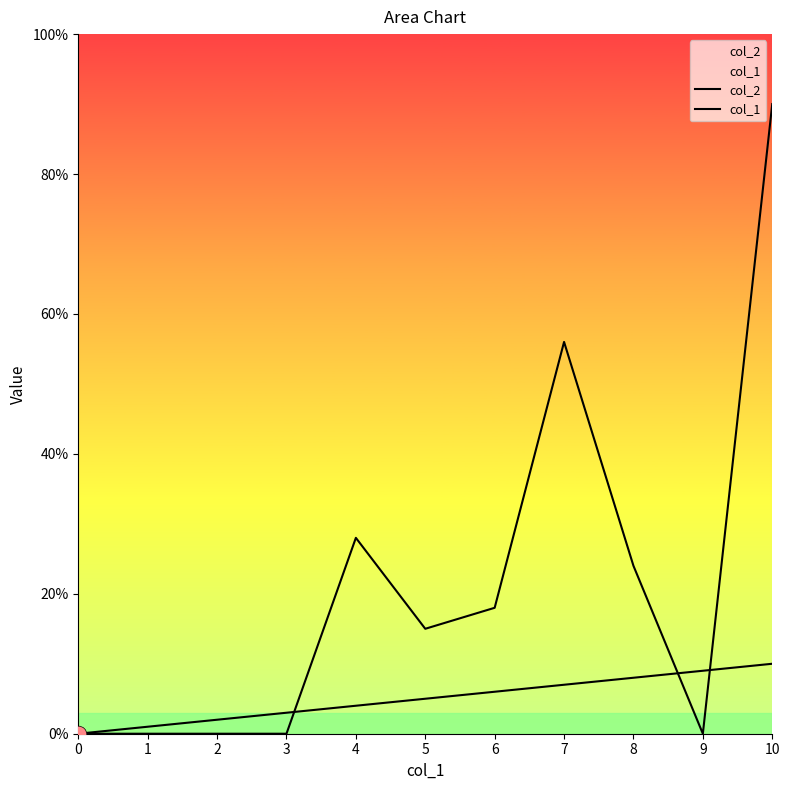

What is the value of the col_1 point at the 6th from the left?

5